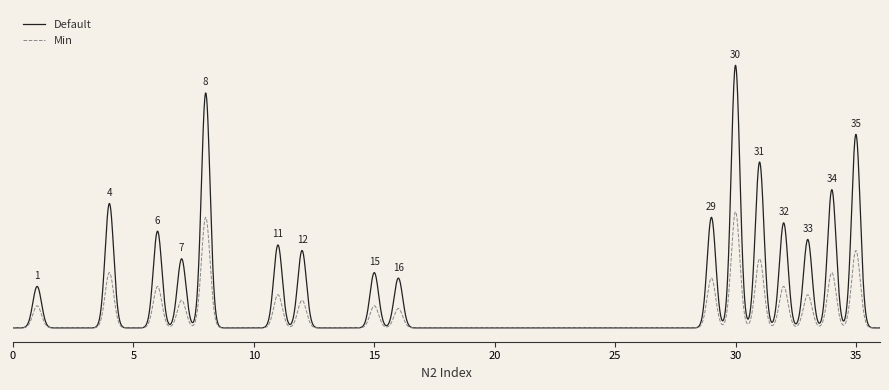

Is this an area chart (filled region under the line)?

No